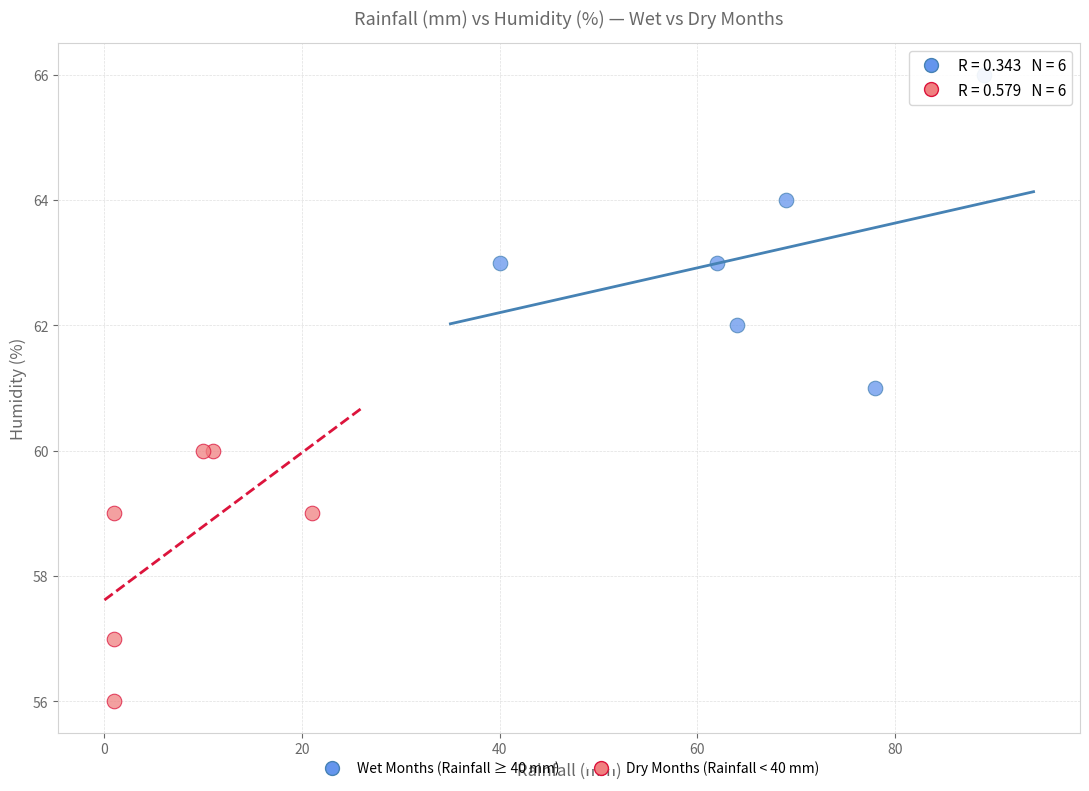

Which series has the largest Y range (max minus min)?

Wet Months (Rainfall ≥ 40 mm)